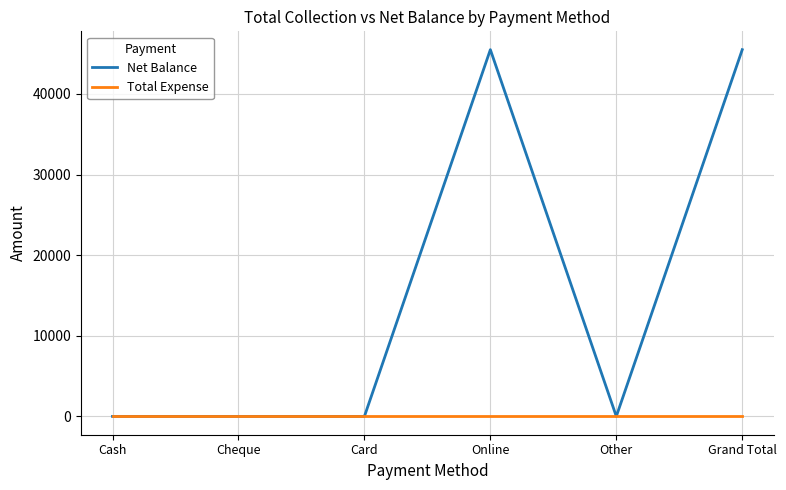

True or false: Total Expense has a value of 0 at Card.

True